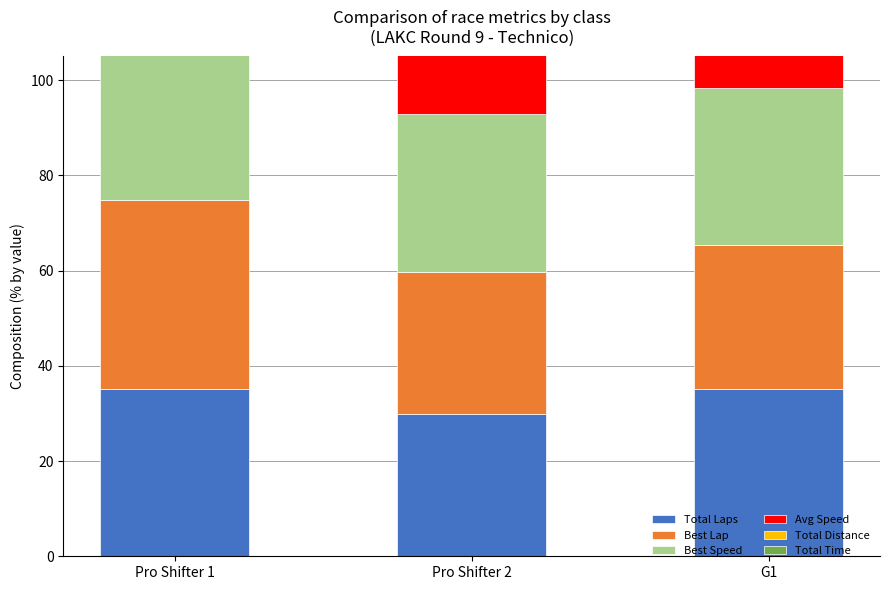

Between Pro Shifter 2 and G1, which series saw the biggest shift?

Total Time